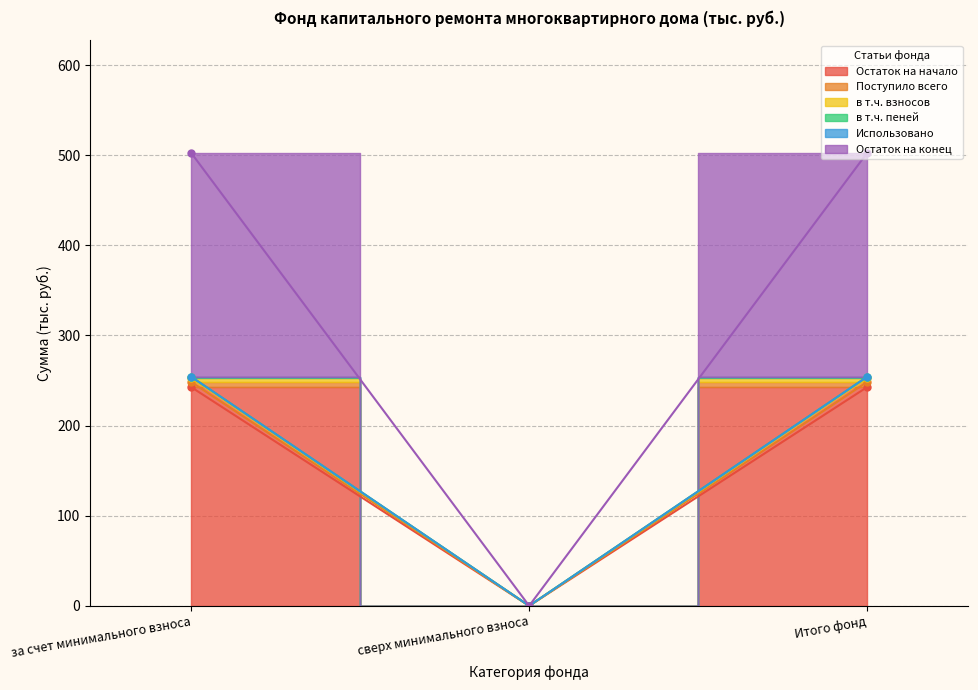

Does the chart have visible grid lines?

Yes